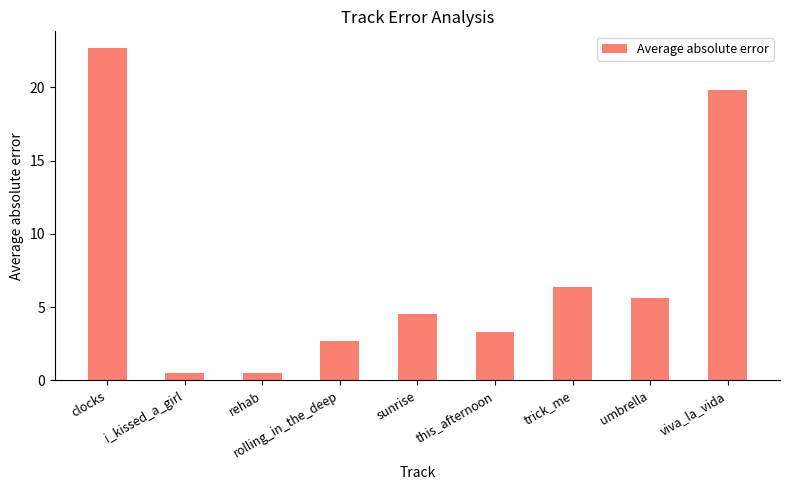

What is the difference between the maximum and minimum values?

22.2